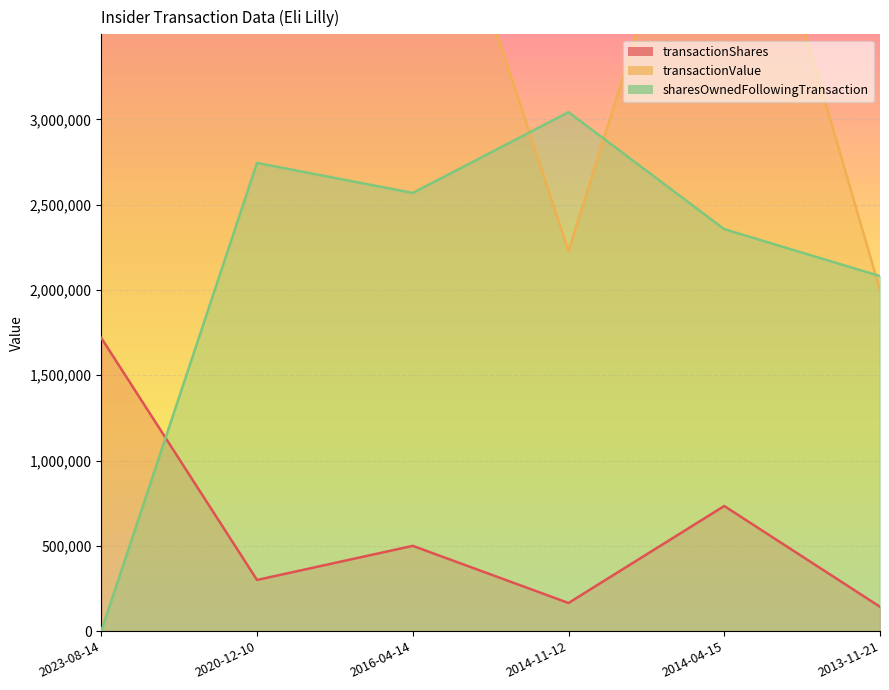

What is the difference between the highest and lowest values at 2016-04-14?

4500000